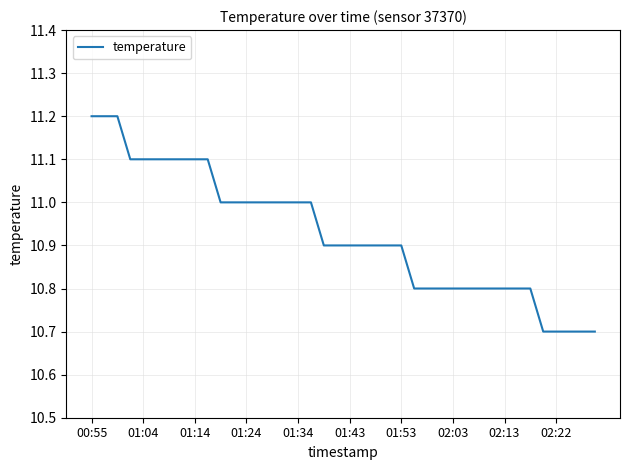

What is the greatest value displayed?

11.2